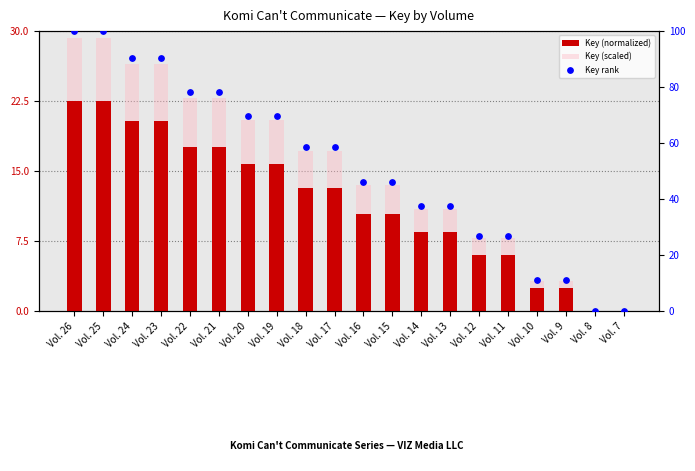

Which series has the largest total across all categories?

Key rank